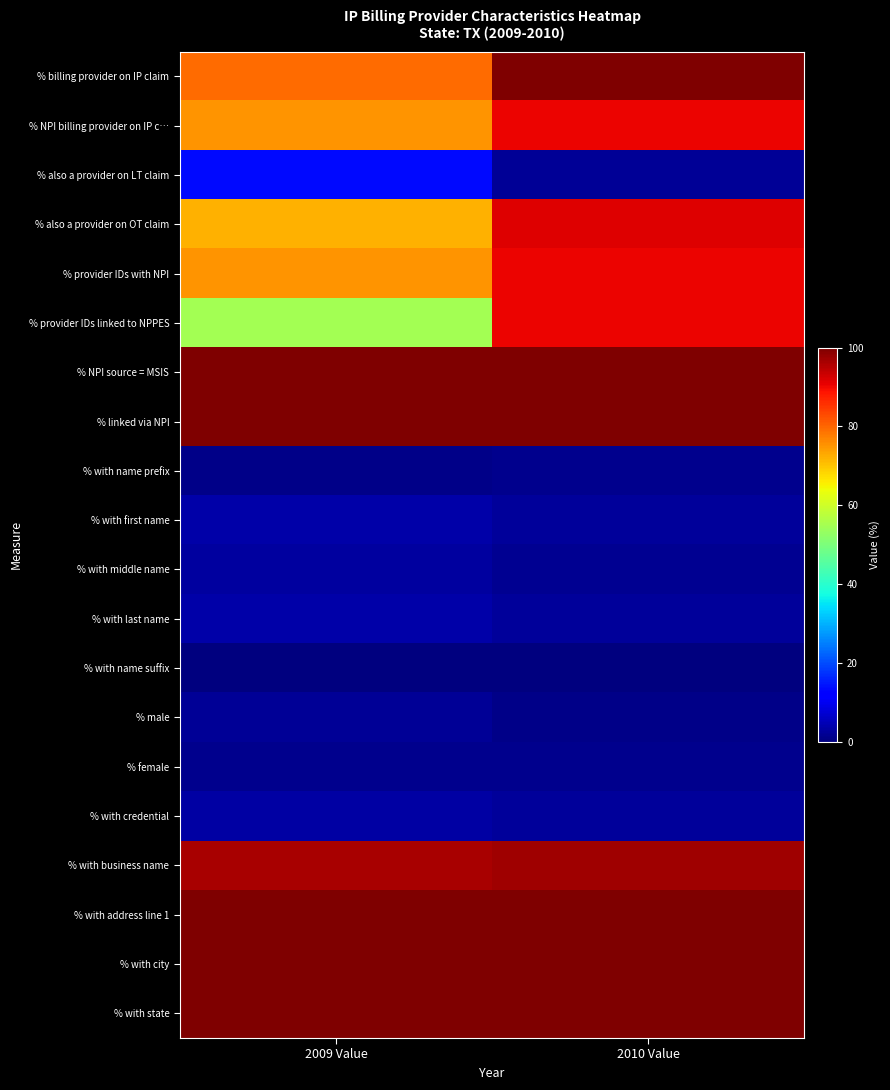

At how many categories does at least one series exceed 39?

2